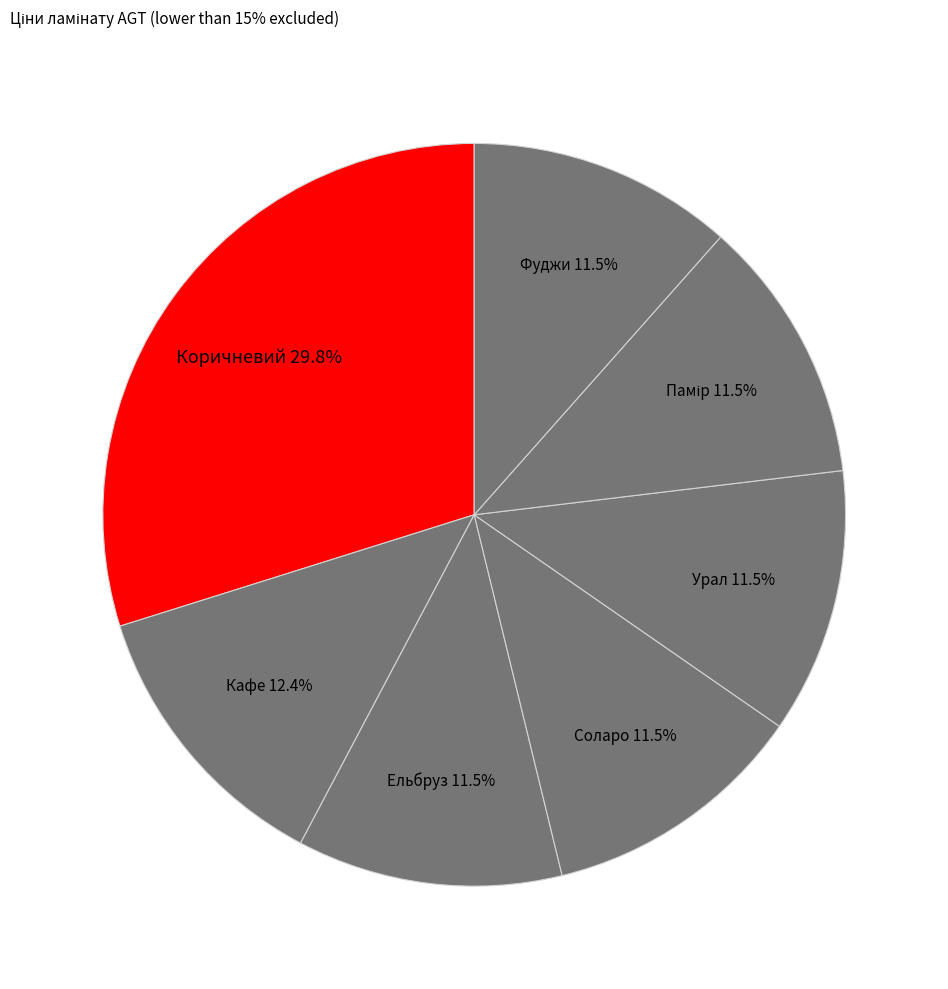

Is there a majority slice in this chart?

No